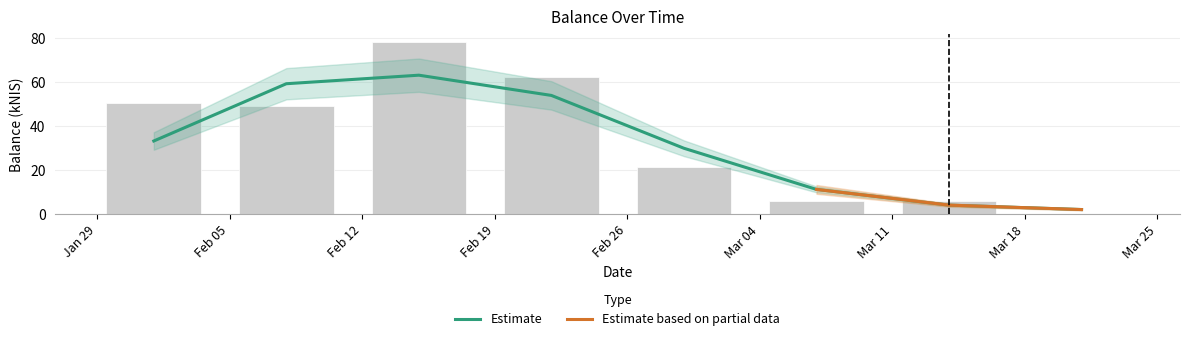

What is the value of the 7th bar from the left?

6.0